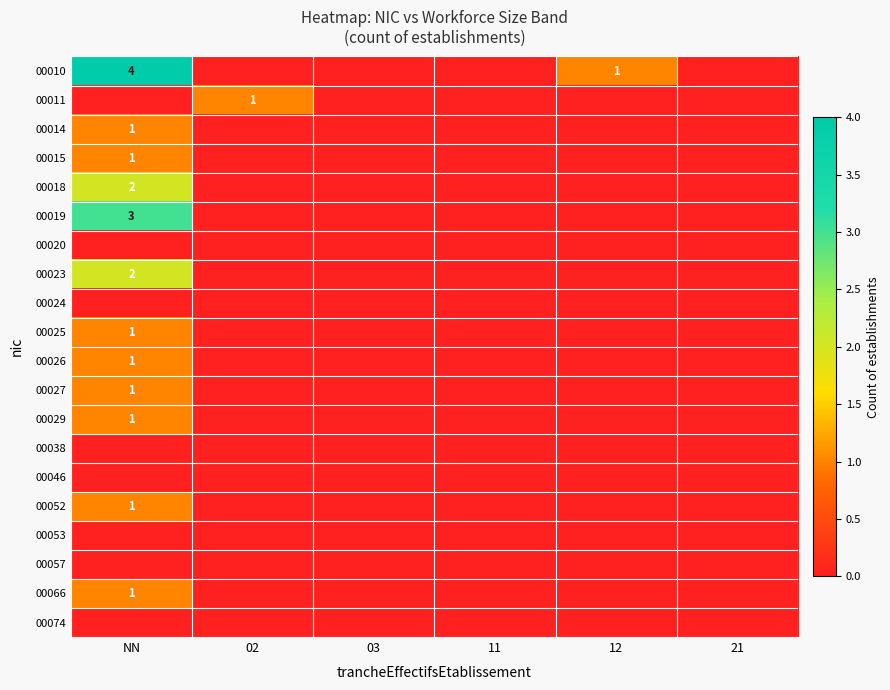

Is it true that 00014 equals 1 at NN?

True